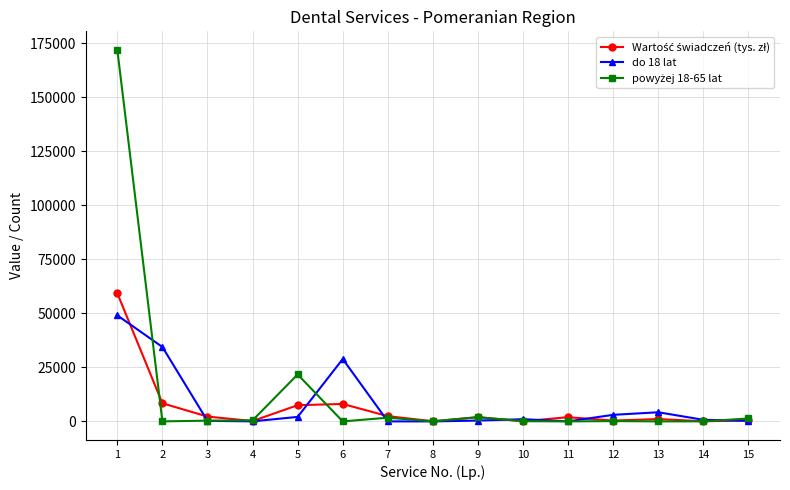

True or false: Wartość świadczeń (tys. zł) has more than 0 interior local peaks.

True